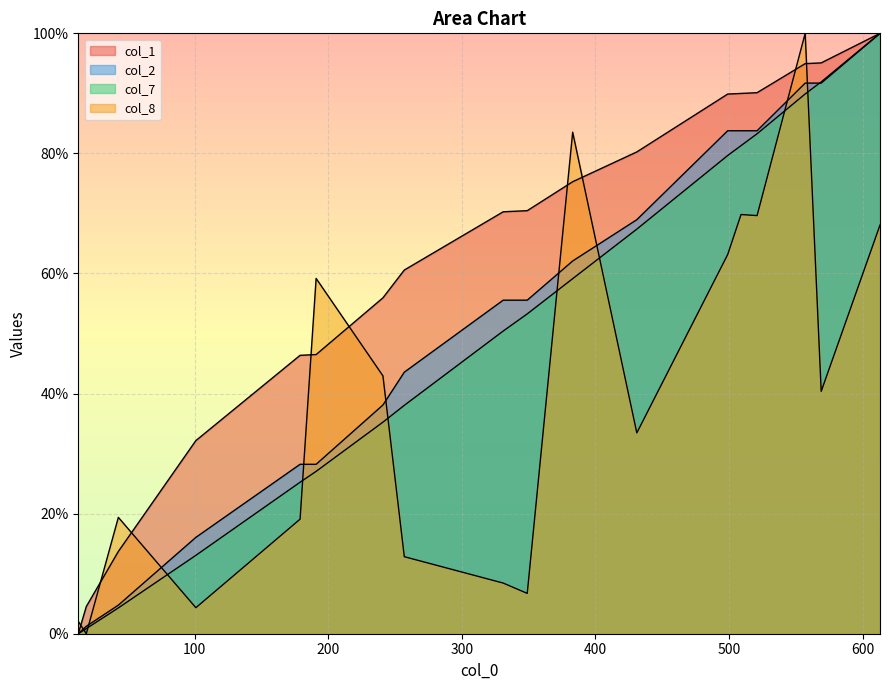

What is the difference between the highest and lowest values at 13?

2.1